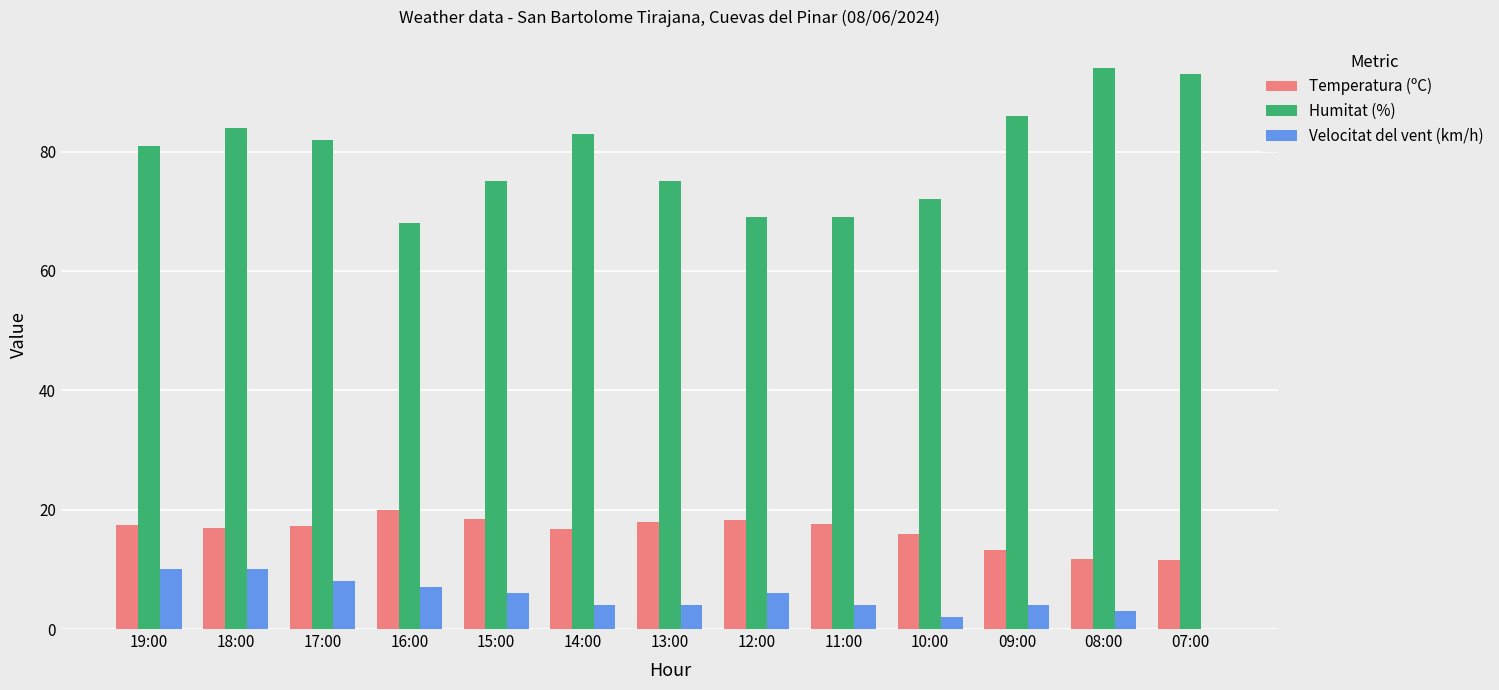

What is the total value across all series at 13:00?

96.9